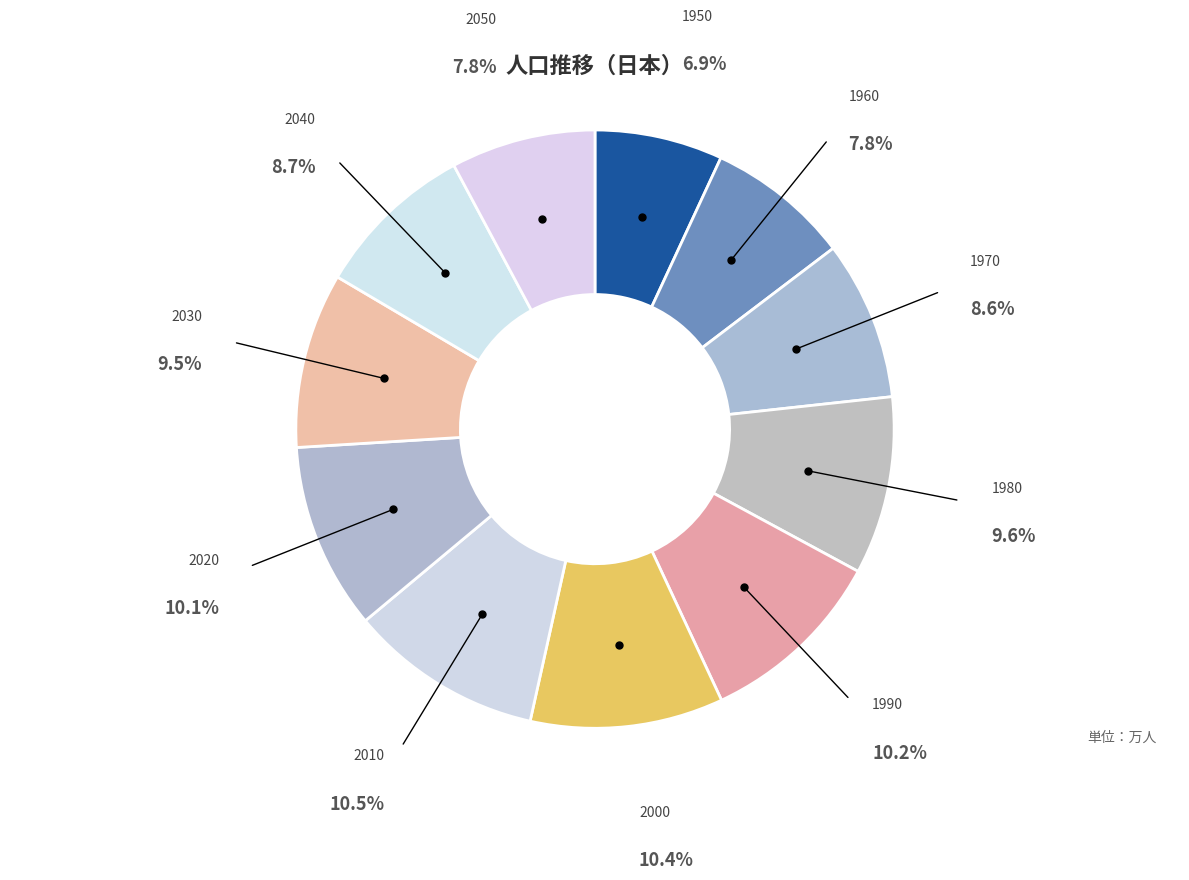

To the nearest percent, what is the average slice percentage?

9%